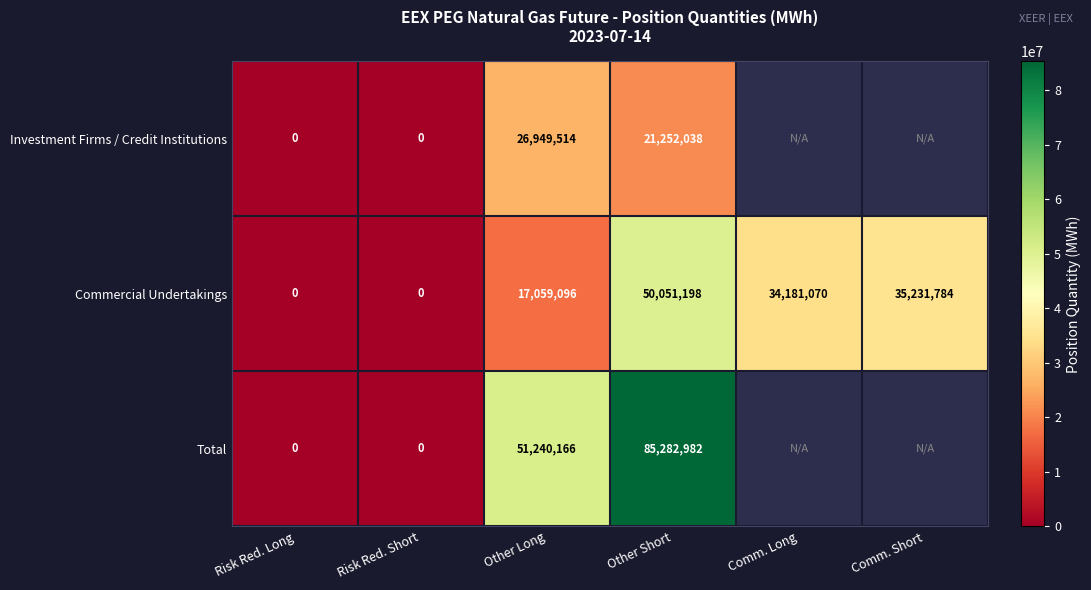

The value of Investment Firms / Credit Institutions at Other Short is 4311253. True or false?

False